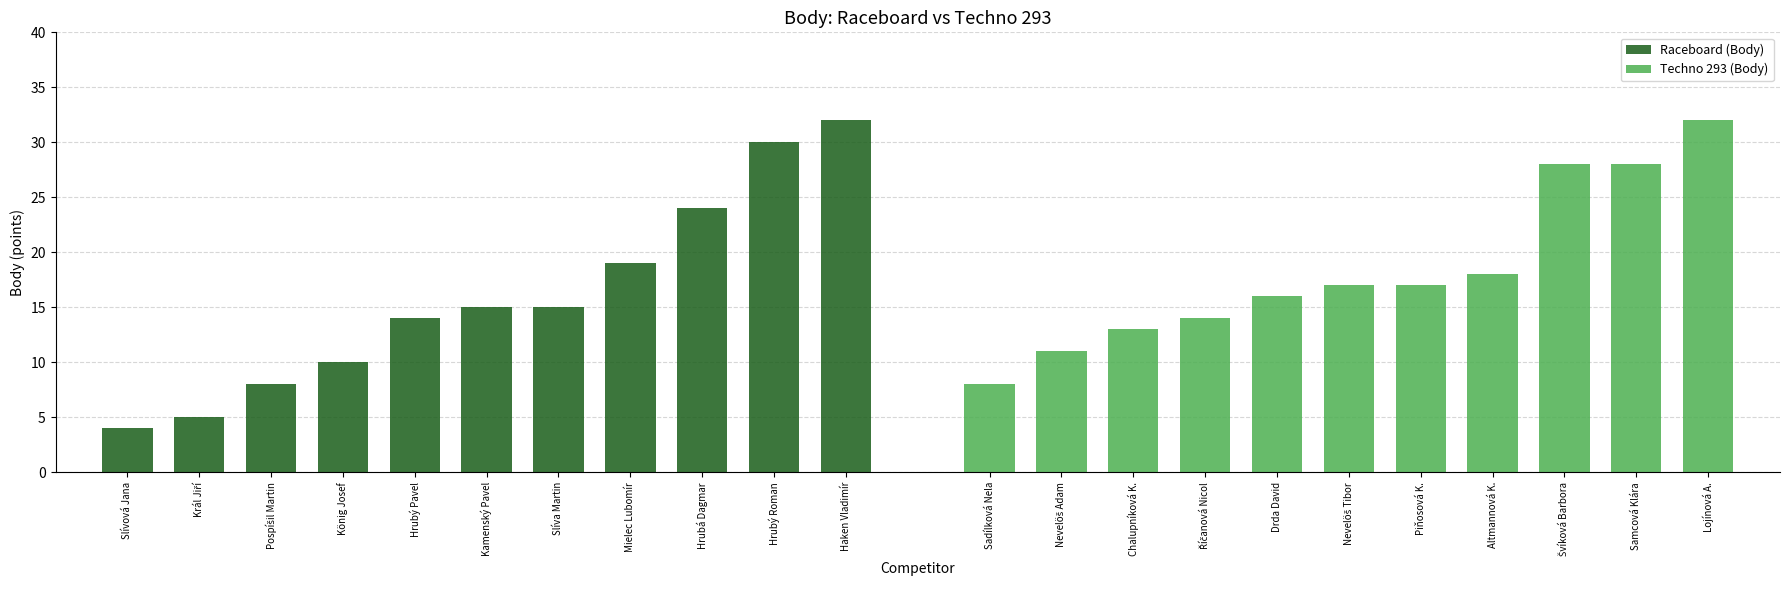

What is the difference between the maximum and minimum values in the Raceboard (Body) series?

28